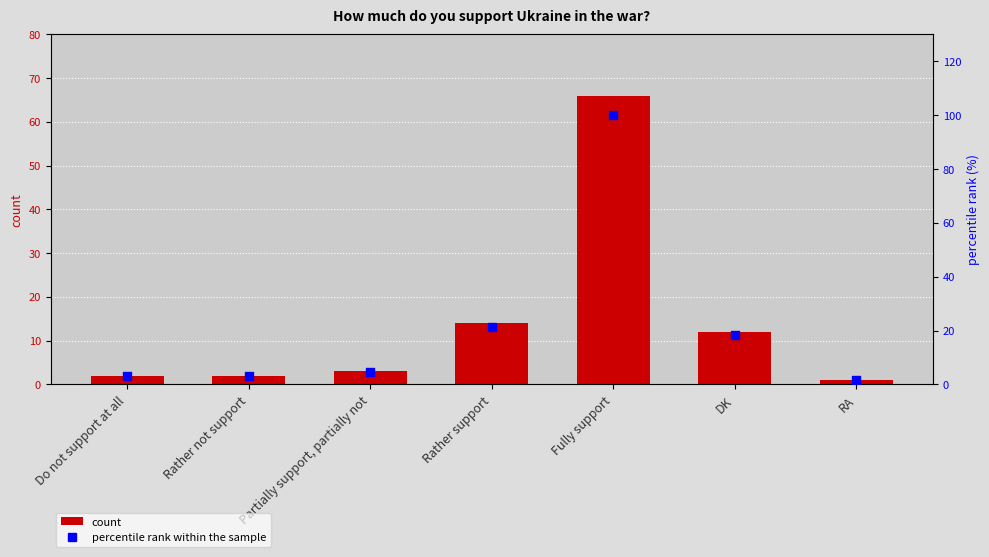

What is the total value across all series at Do not support at all?

5.0